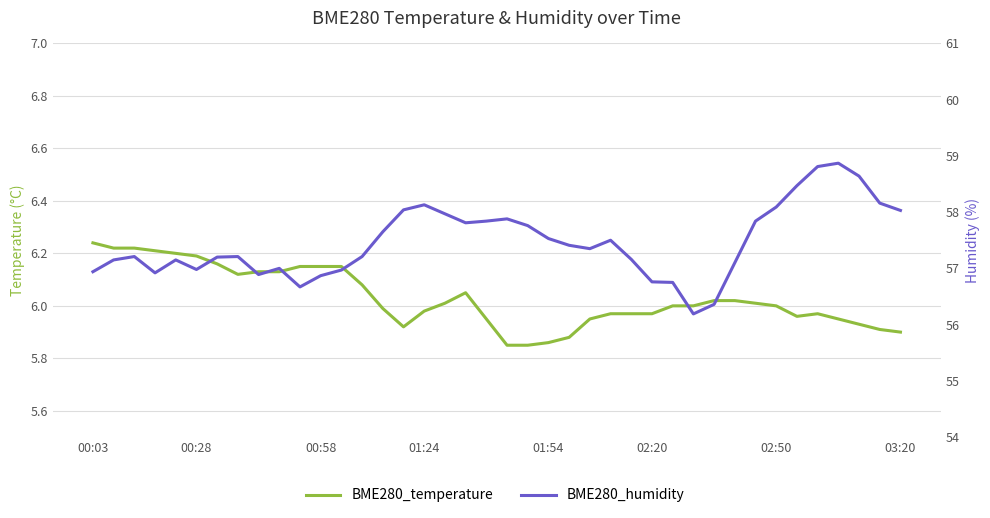

Which category has the highest value in the BME280_temperature series?

00:03